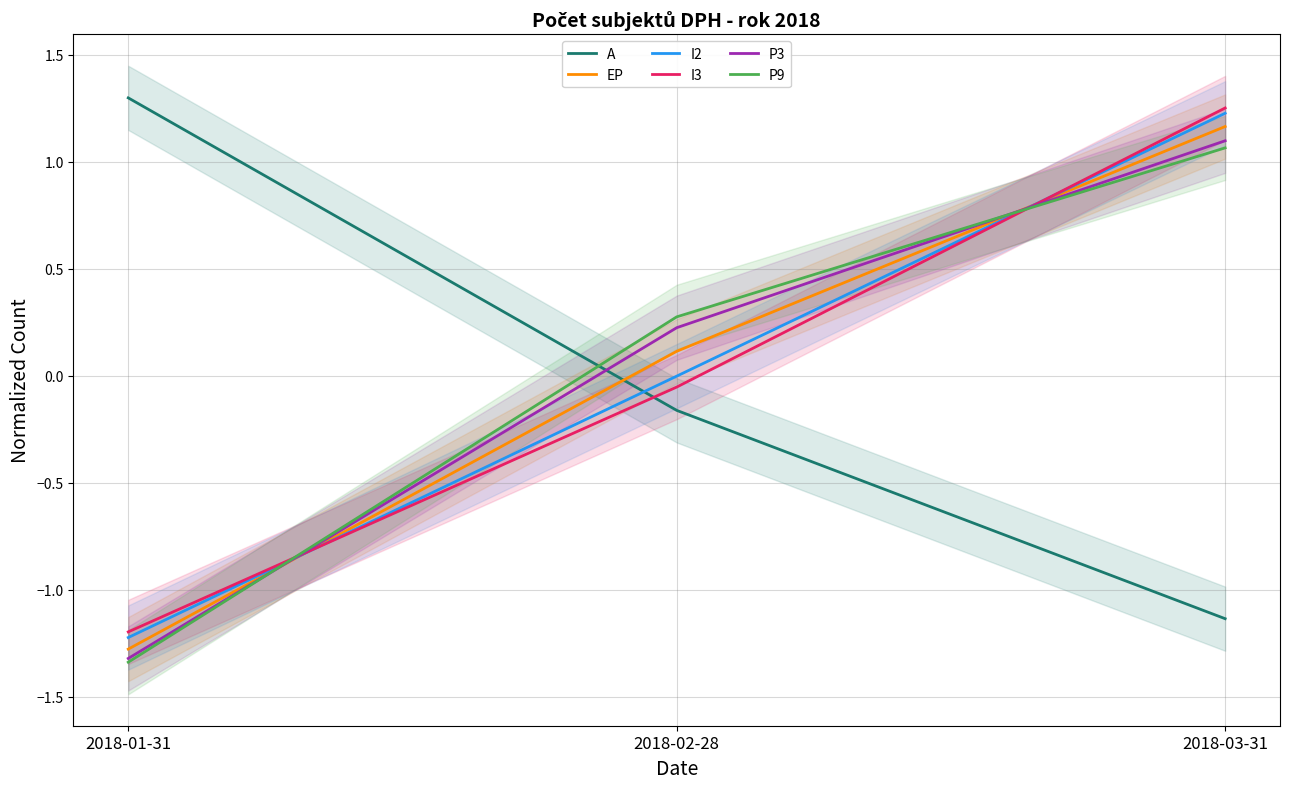

At how many categories does at least one series exceed 0?

3